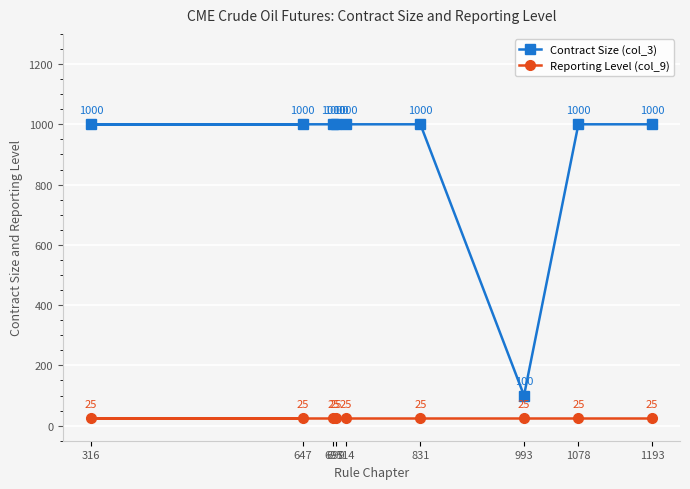

At 993, list the series in order from largest to smallest.

Contract Size (col_3), Reporting Level (col_9)